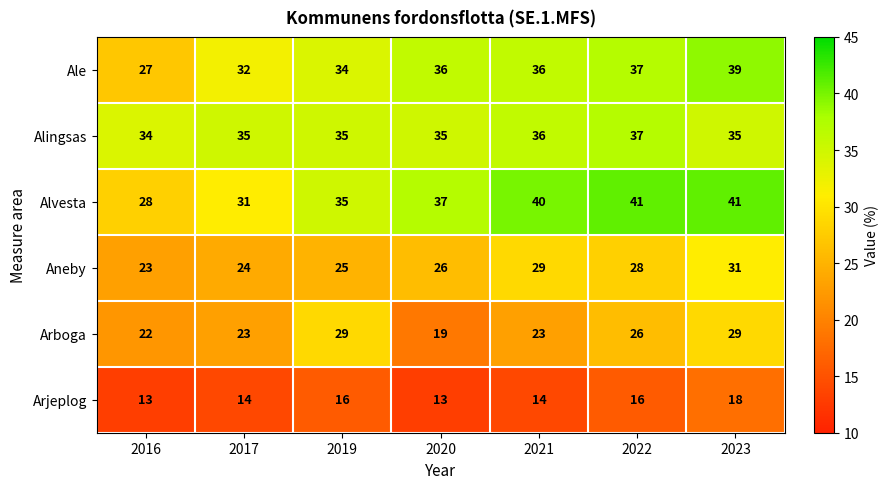

True or false: Alvesta has a value of 11 at 2023.

False